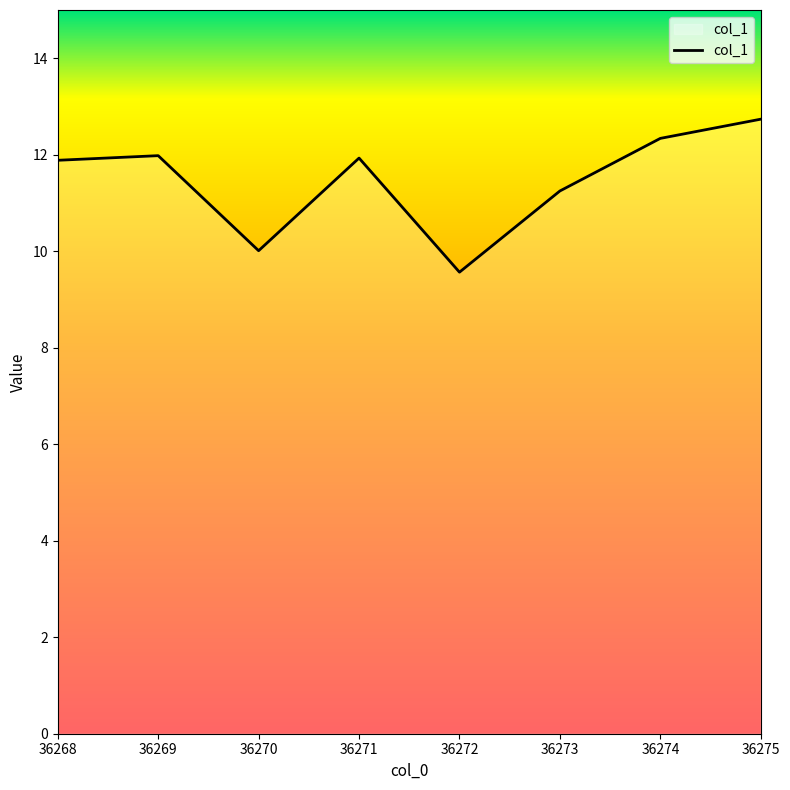

Where does the data first go above 11?

36268